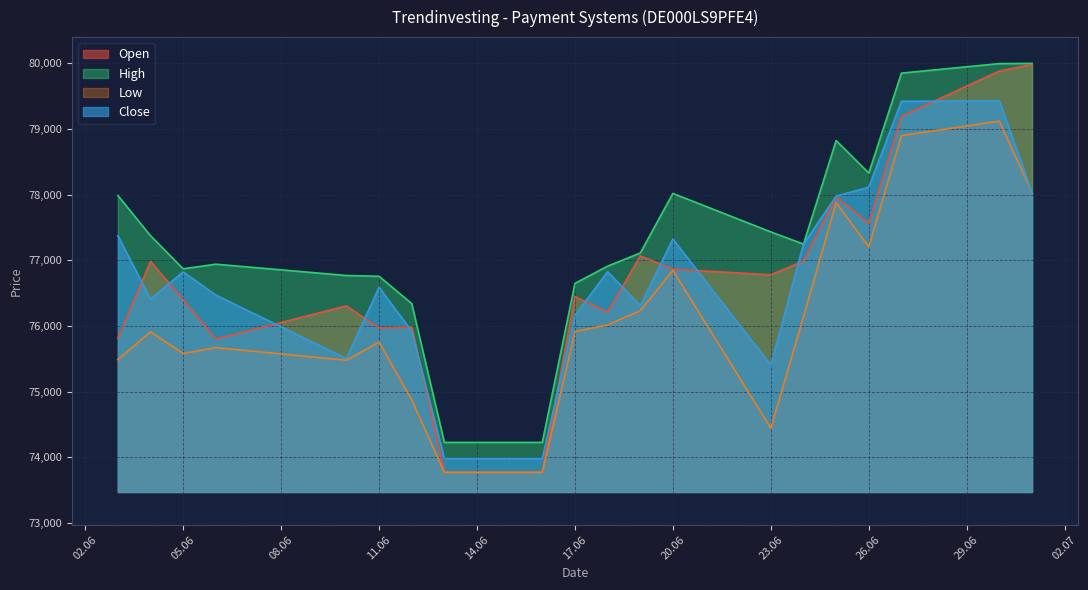

How many distinct data groups are displayed?

4